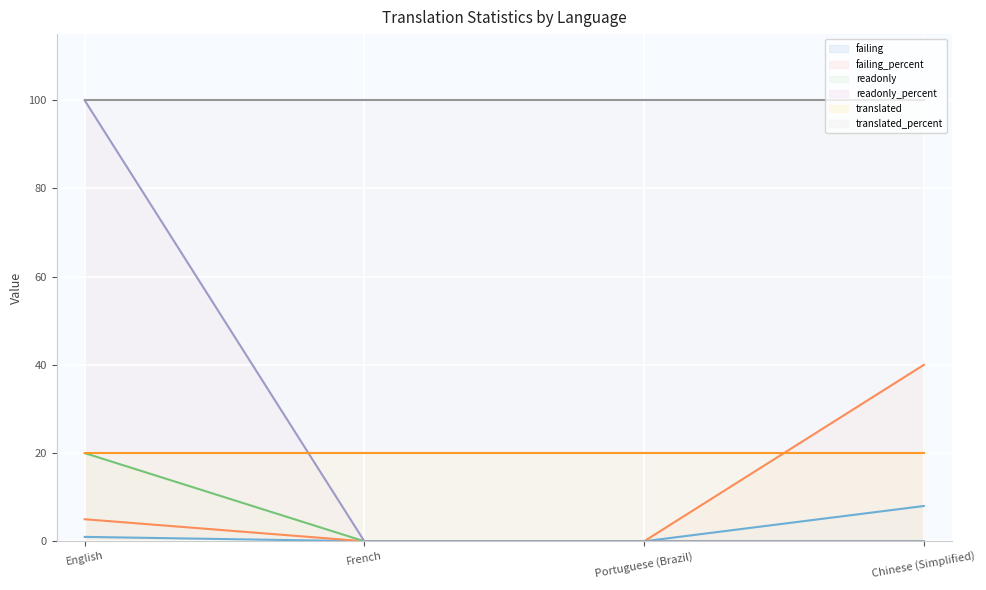

What position from the left is Portuguese (Brazil)?

3